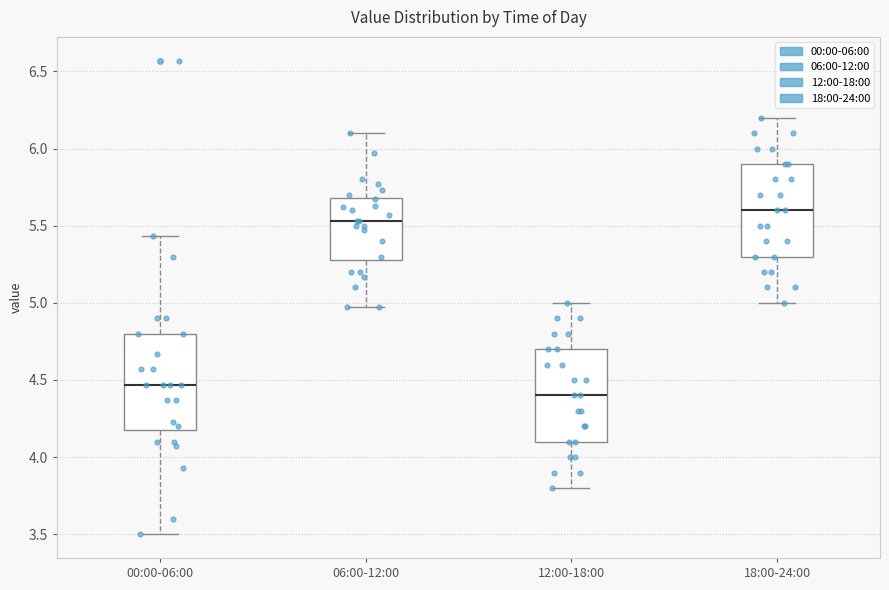

Reading left to right, read every box against the y-axis: the position of its median line, the range the box covers, and the ends of its whiskers. The values are not printed on the chart, so give them approximately, as read against the axis.

00:00-06:00: median 4.45, box 4.20 to 4.80, whiskers 3.50 to 5.45
06:00-12:00: median 5.55, box 5.30 to 5.70, whiskers 4.95 to 6.10
12:00-18:00: median 4.40, box 4.10 to 4.70, whiskers 3.80 to 5.00
18:00-24:00: median 5.60, box 5.30 to 5.90, whiskers 5.00 to 6.20